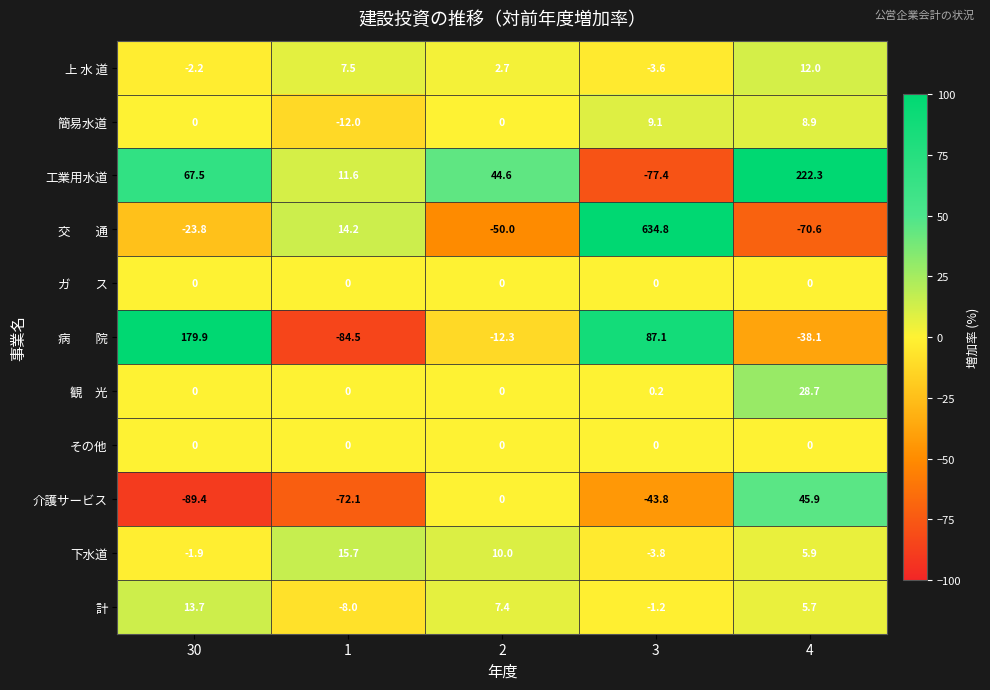

What is the spread (max minus min) of values at 30?

269.3